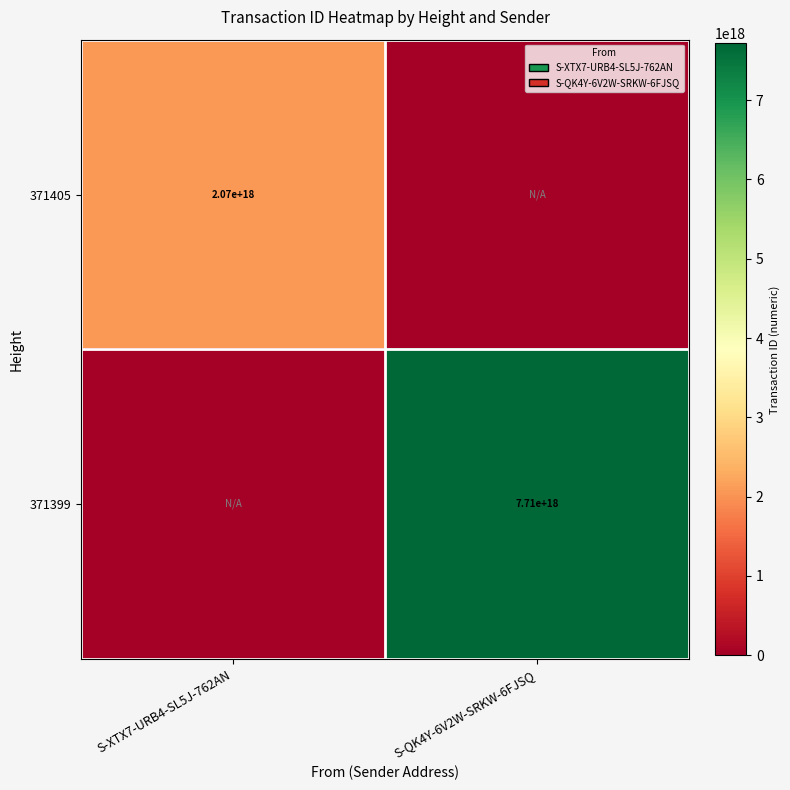

True or false: 371399 has a value of 11257673469175533568 at S-QK4Y-6V2W-SRKW-6FJSQ.

False